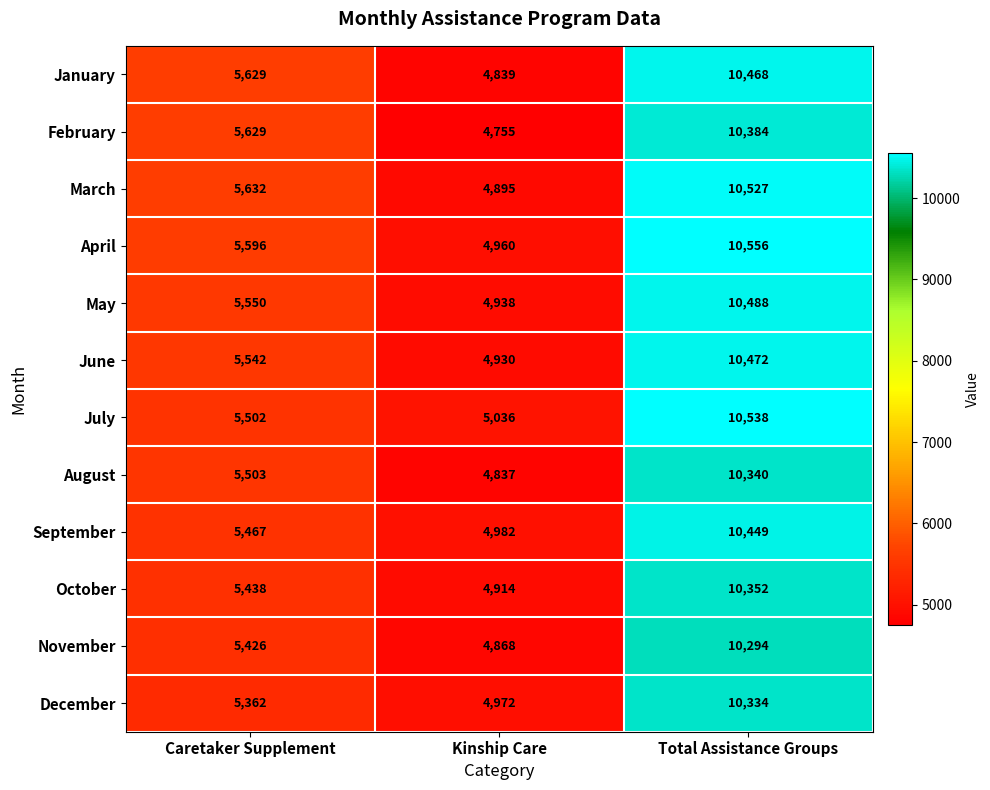

At how many categories does at least one series exceed 9314?

1